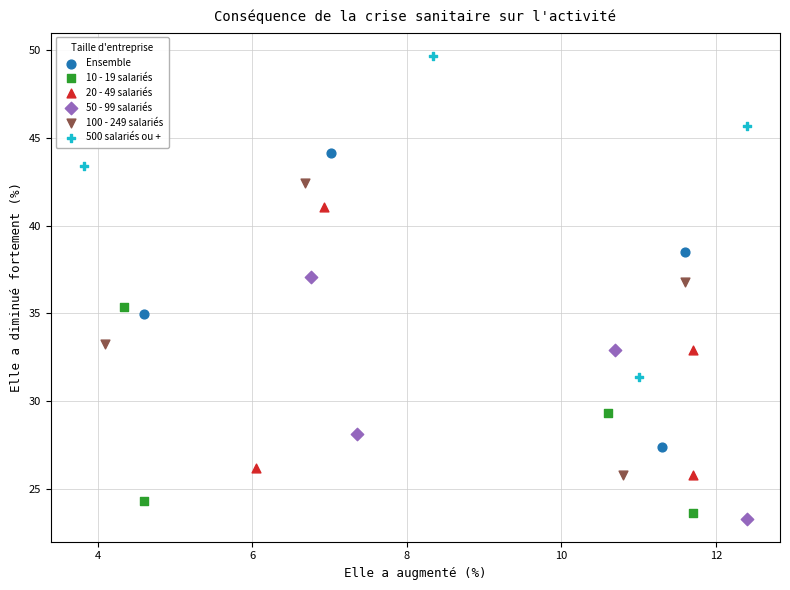

Which series has the widest spread of Y values?

500 salariés ou +